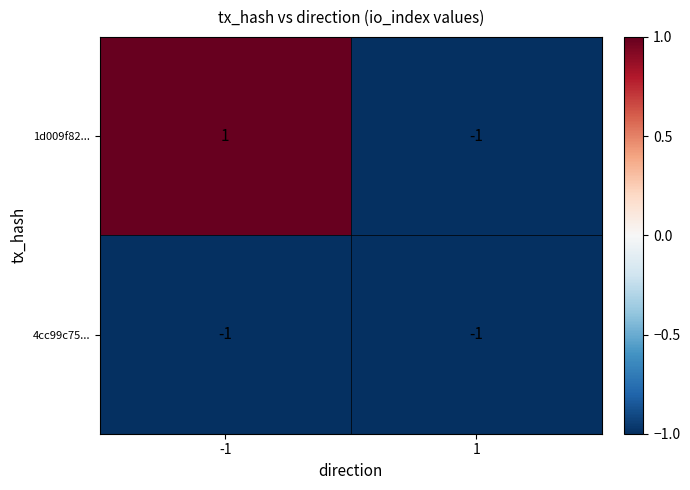

The value of 4cc99c75... at 1 is -1. True or false?

True